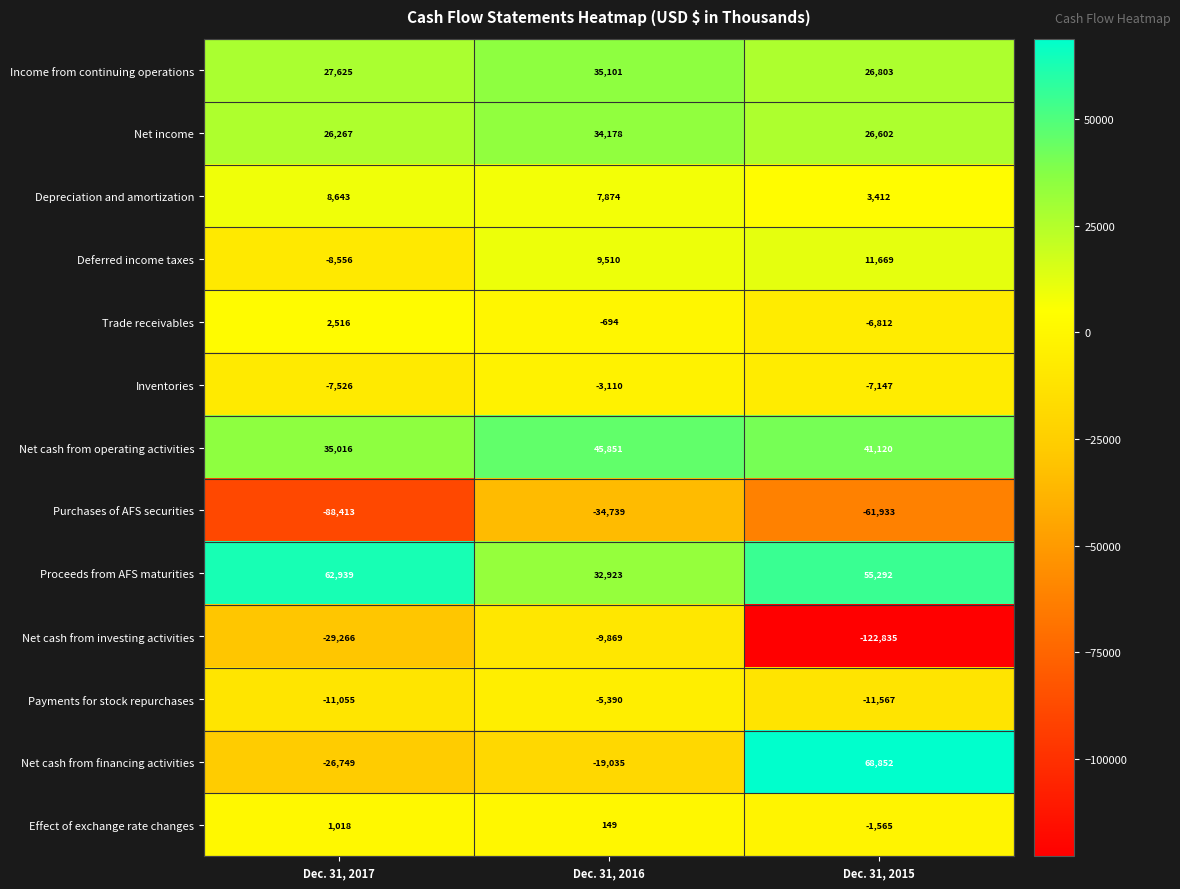

What is the difference between the Payments for stock repurchases values at Dec. 31, 2015 and Dec. 31, 2016?

6177